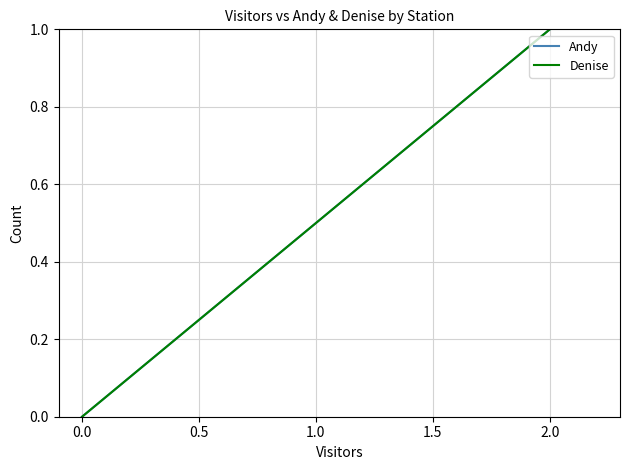

Reading right to left, list all the values displayed in this chart.

Andy: 1	1	0
Denise: 1	1	0